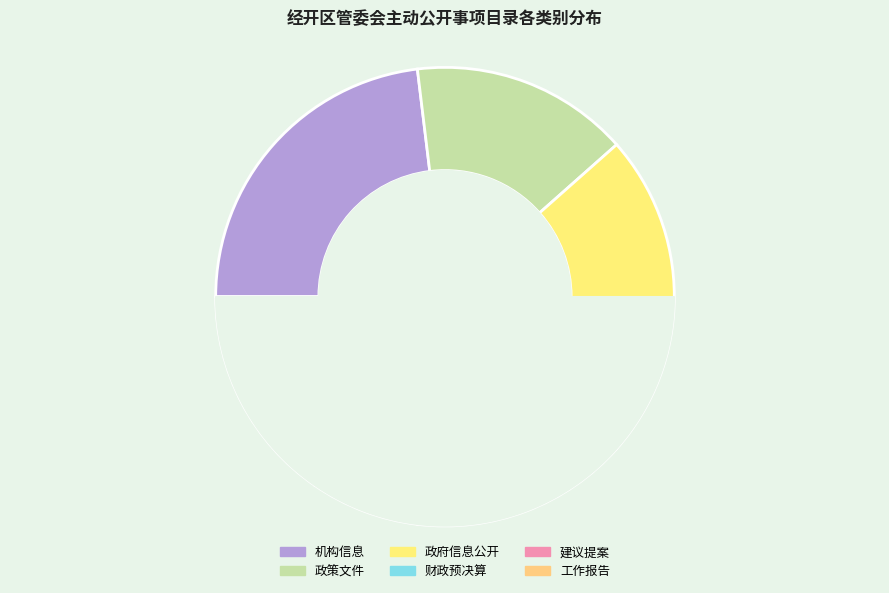

Does 政府信息公开 represent more than half of the total?

No